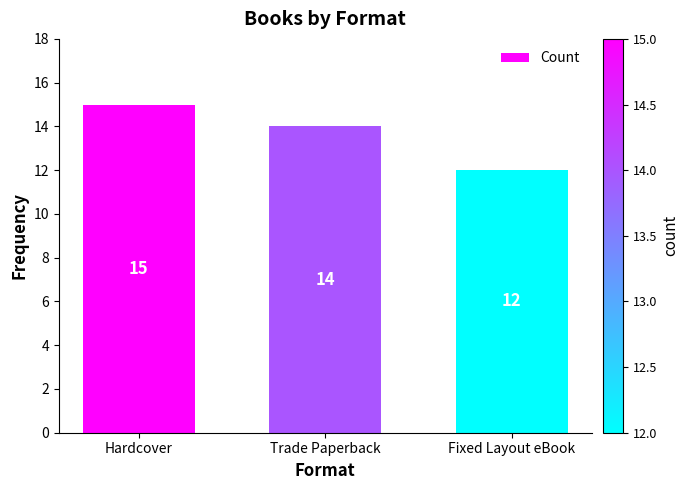

What position from the right is Hardcover?

3